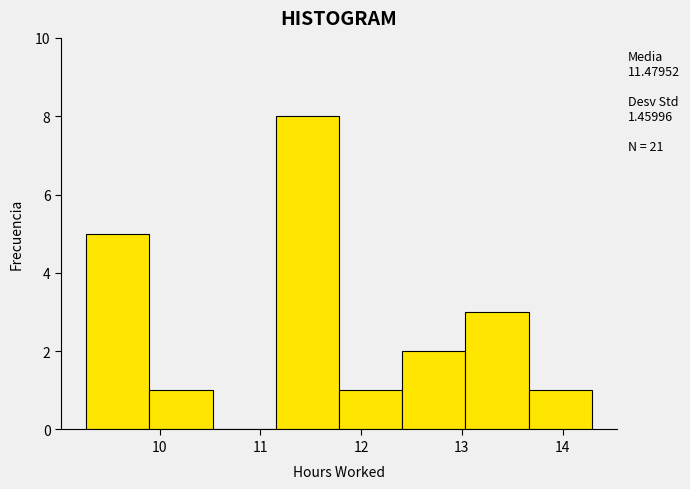

Which range on the x-axis has the tallest bar?

11.2 to 11.8